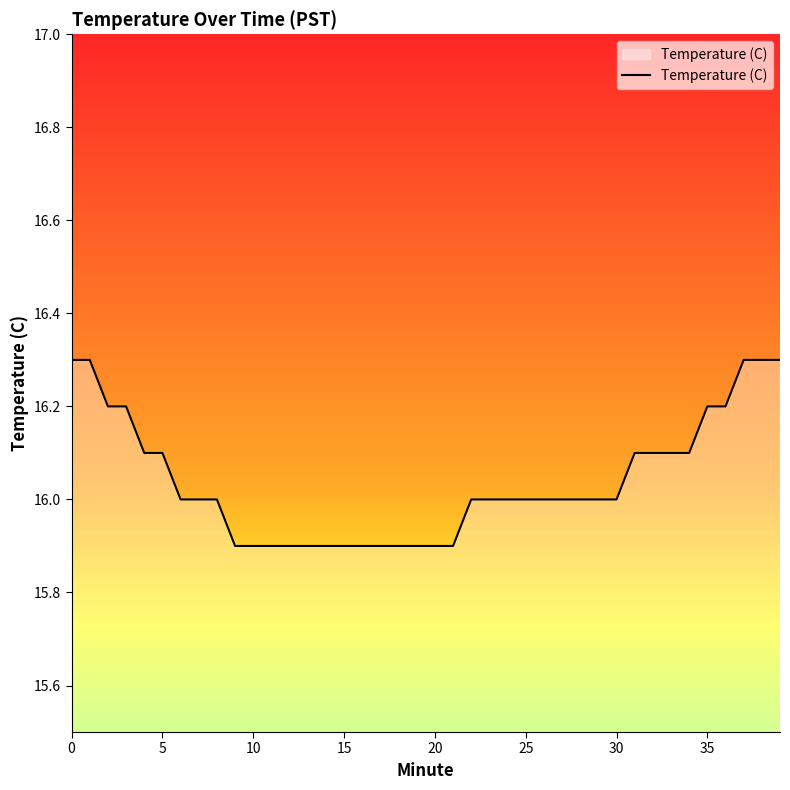

What is the greatest value displayed?

16.3